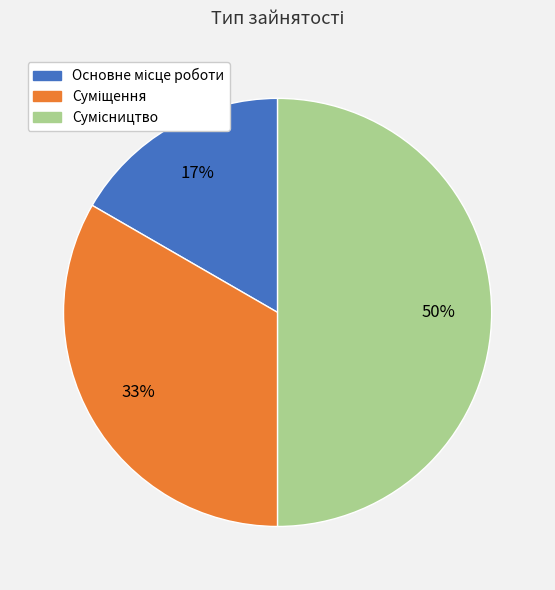

What is the change in value from Суміщення to Сумісництво?

+1